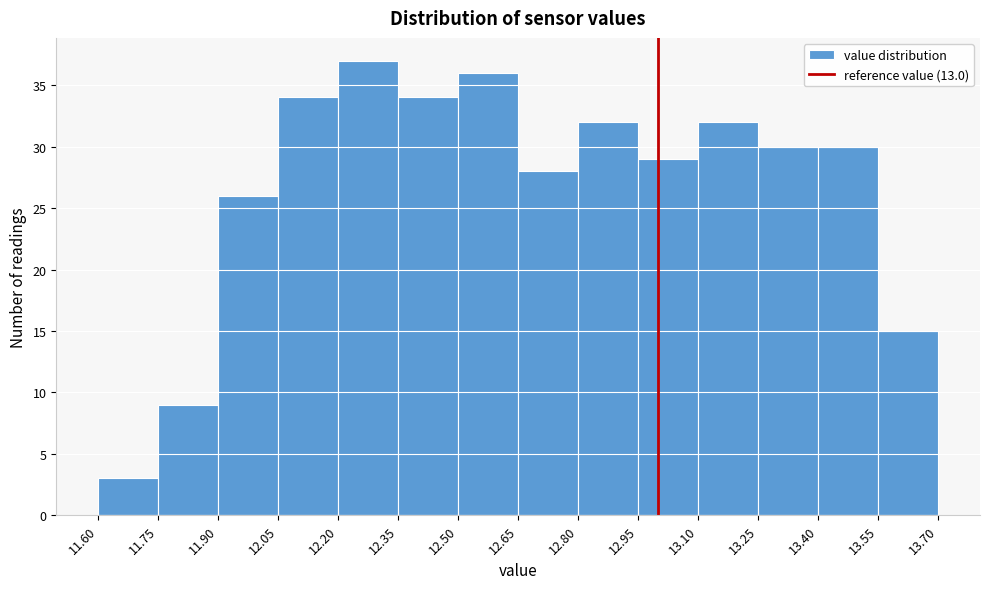

How tall is the bar that spans 11.90 to 12.05 on the x-axis? The values are not printed on the chart, so give them approximately, as read against the axis.

26